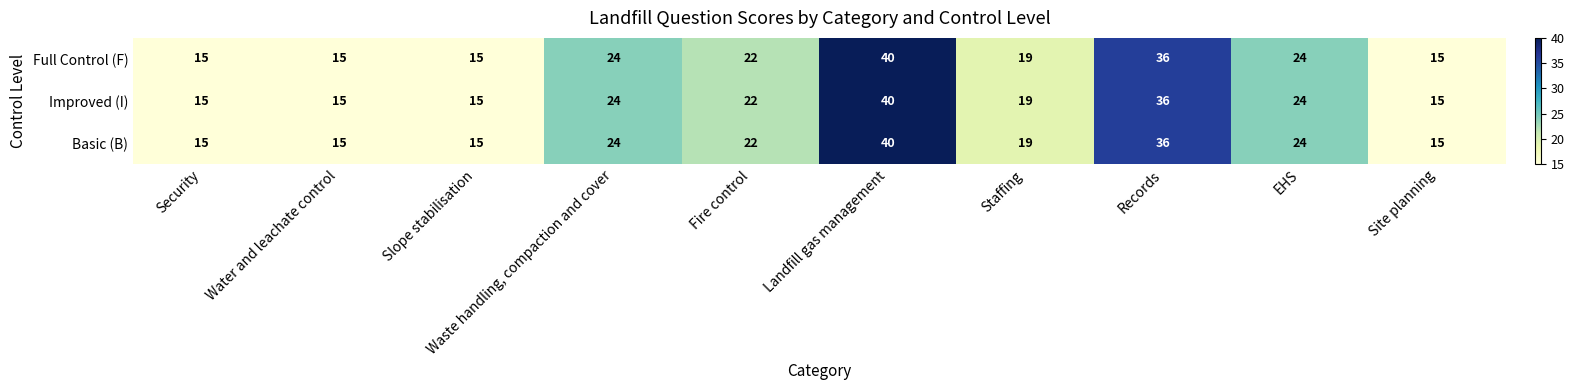

Which category has the highest value across all series?

Landfill gas management